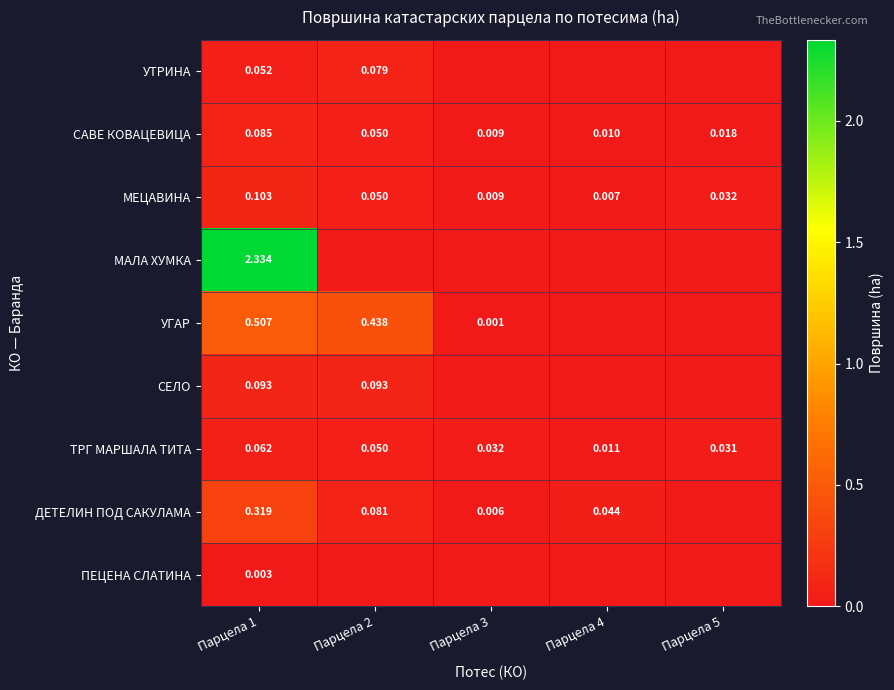

Is the value of ДЕТЕЛИН ПОД САКУЛАМА at Парцела 3 greater than the value of САВЕ КОВАЦЕВИЦА at Парцела 2?

No